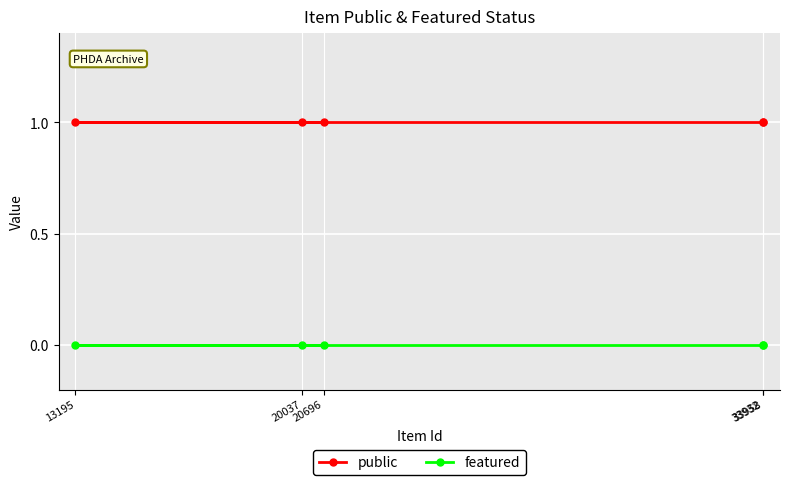

Which series has the largest total across all categories?

public